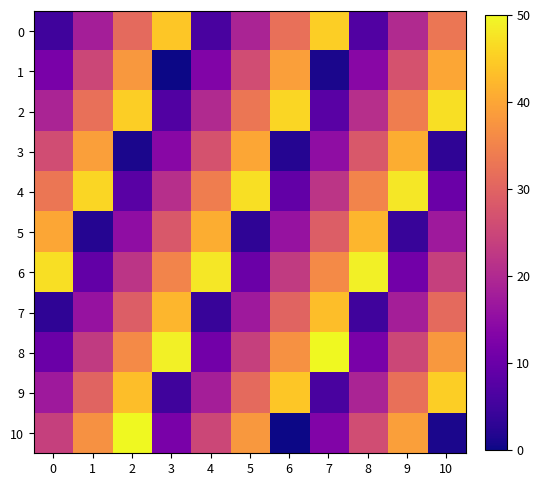

List the series in order of their peak value, lowest first.

1, 3, 5, 7, 0, 9, 2, 4, 6, 8, 10